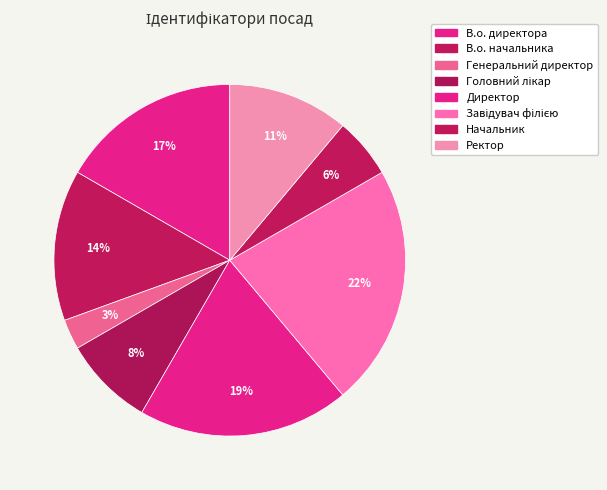

To the nearest percent, what portion does Генеральний директор represent?

3%